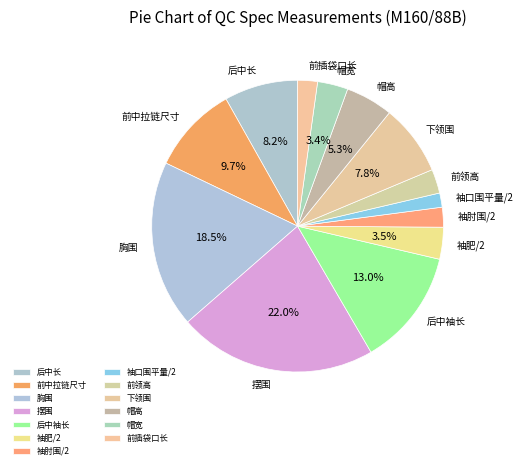

What percentage is NOT represented by 前中拉链尺寸?

90.3%